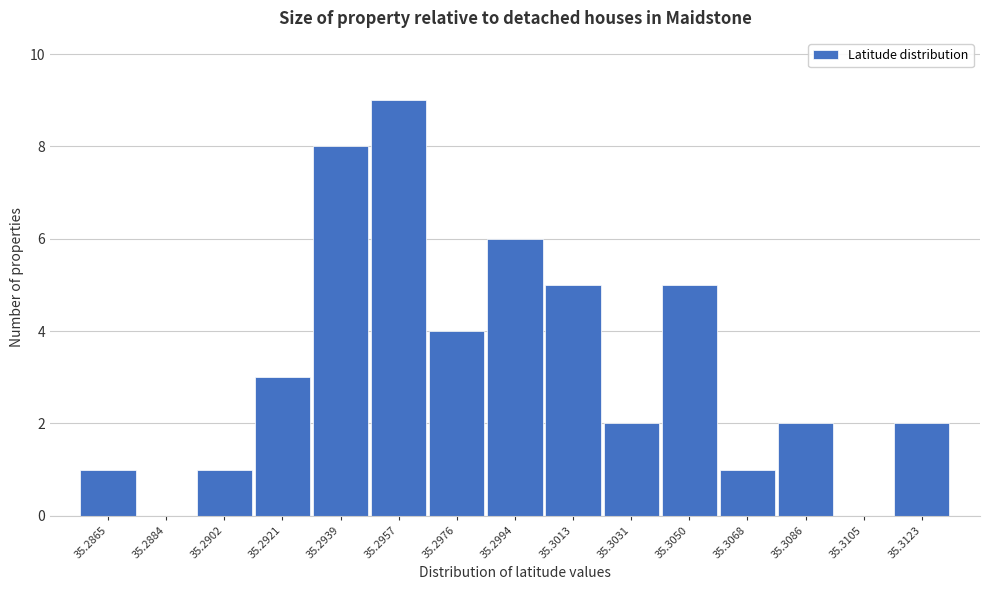

Reading left to right, list all the values displayed in this chart.

35.2865=1	35.2884=0	35.2902=1	35.2921=3	35.2939=8	35.2957=9	35.2976=4	35.2994=6	35.3013=5	35.3031=2	35.3050=5	35.3068=1	35.3086=2	35.3105=0	35.3123=2